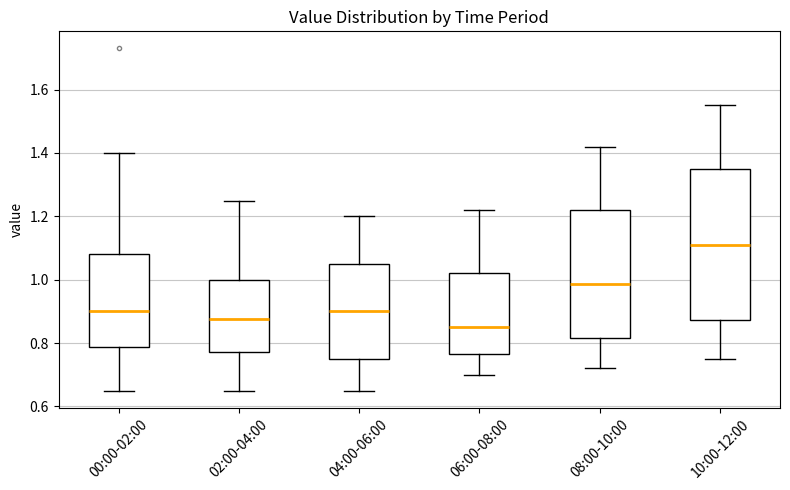

Where does the upper whisker of the box for 00:00-02:00 end on the y-axis? The values are not printed on the chart, so give them approximately, as read against the axis.

1.40